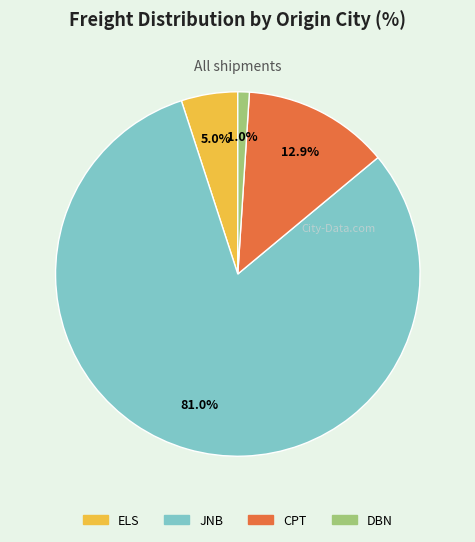

Between ELS and JNB, which is larger?

JNB